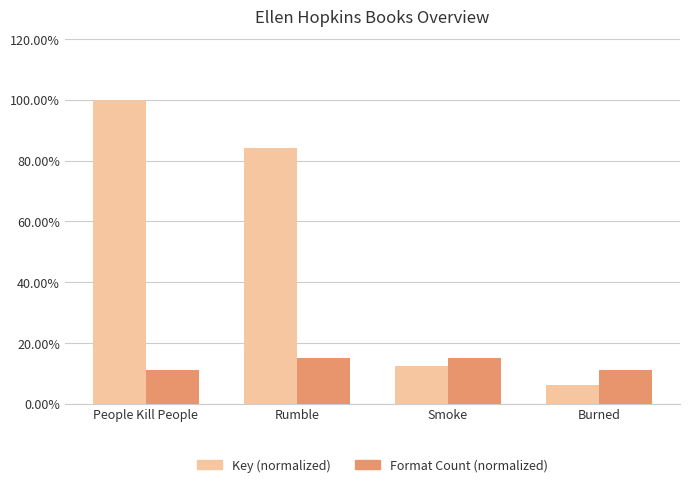

Does the chart contain stacked bars?

No